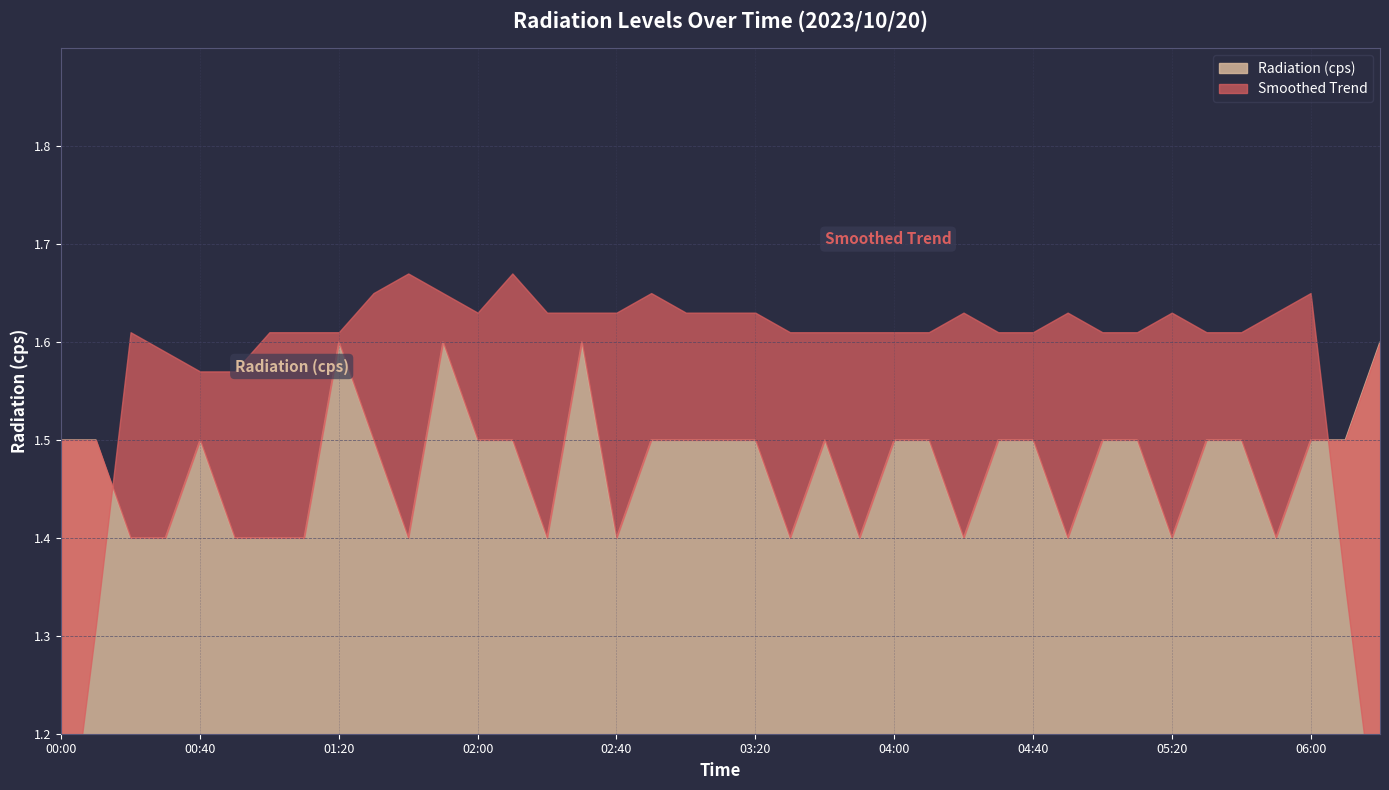

The chart shows a value of 2.2 at 05:30. True or false?

False